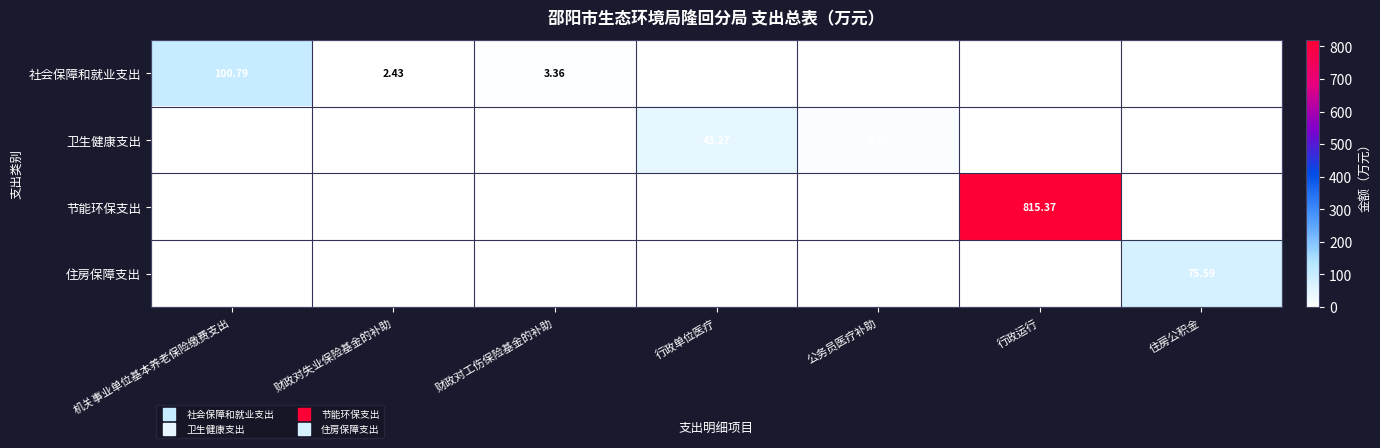

What is the greatest value displayed?

815.4